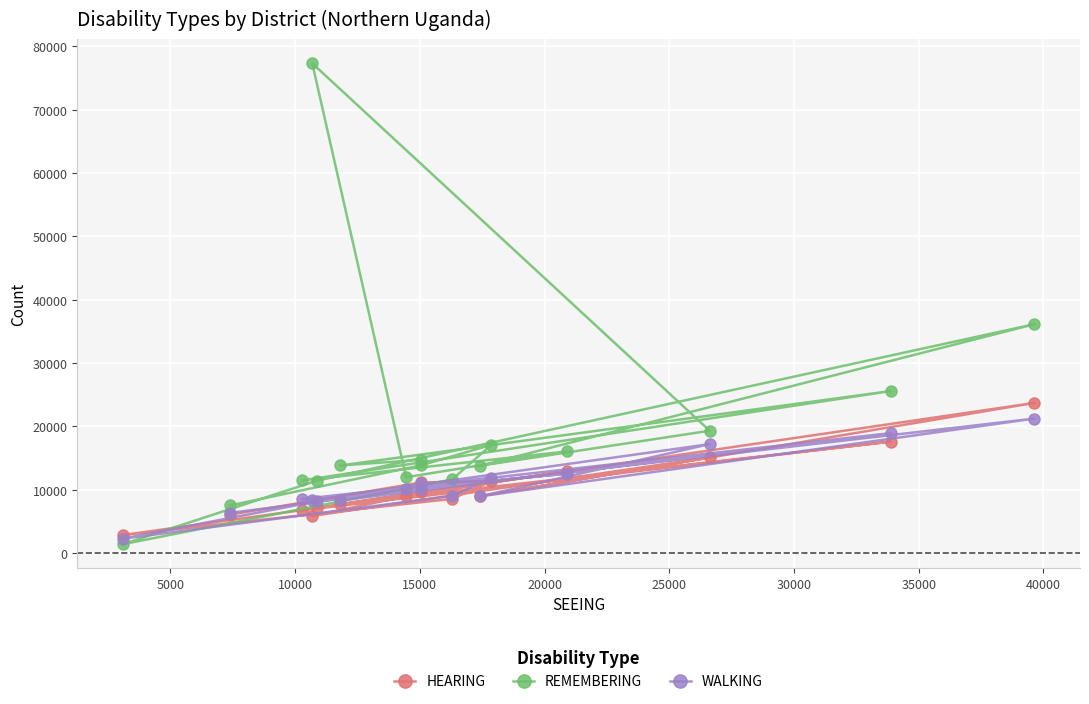

What is the lowest value of the HEARING series?

2861